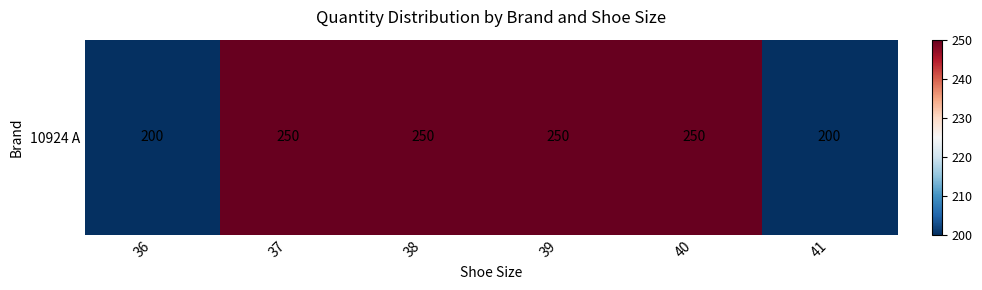

List the labels in order of value, largest first.

37, 38, 39, 40, 36, 41